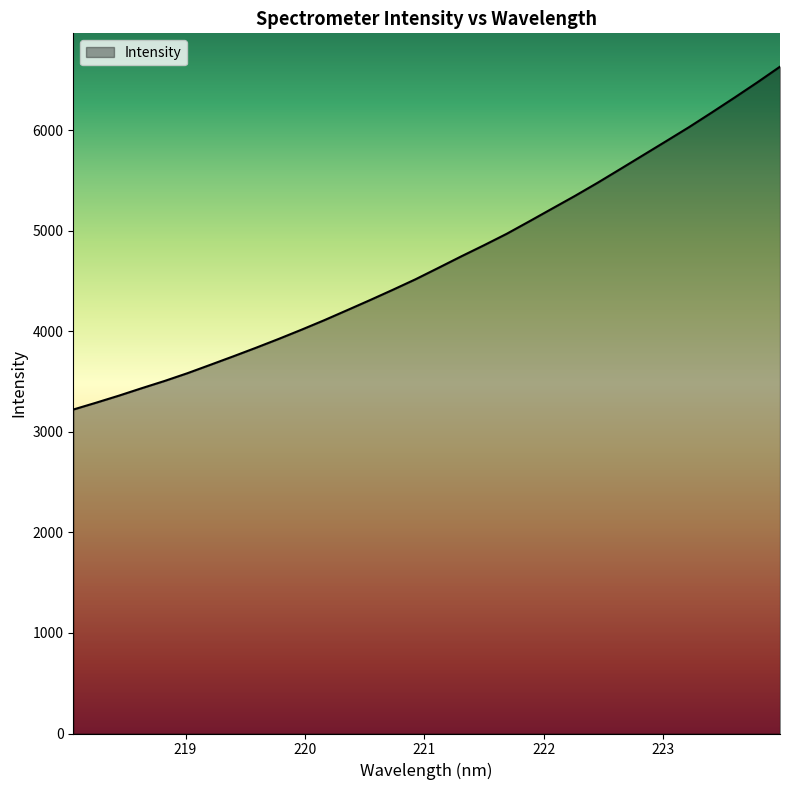

What is the maximum value shown in the chart?

6631.4